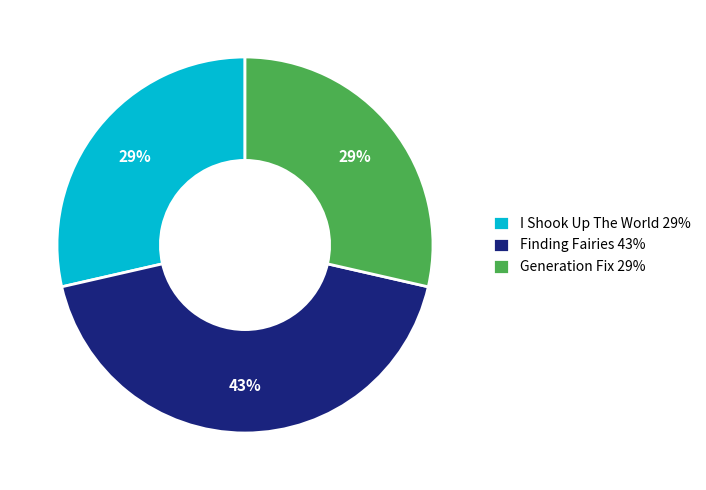

Count the number of slices in the pie.

3